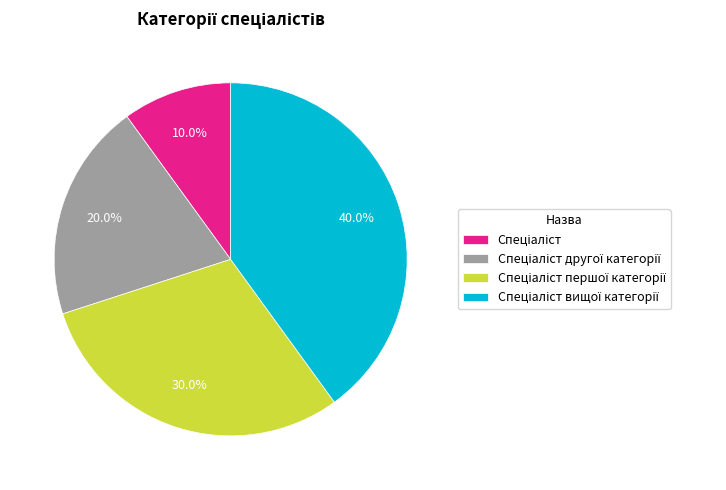

How many segments does this pie chart have?

4